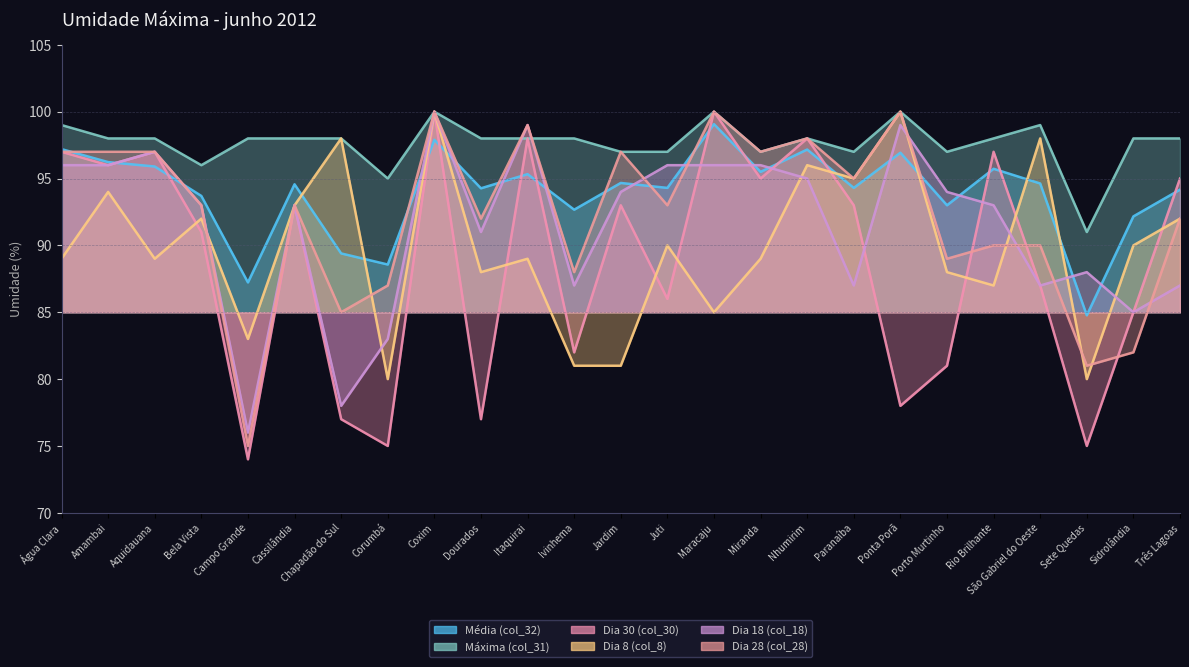

What is the value of the Dia 28 (col_28) point at the 14th from the left?

93.0